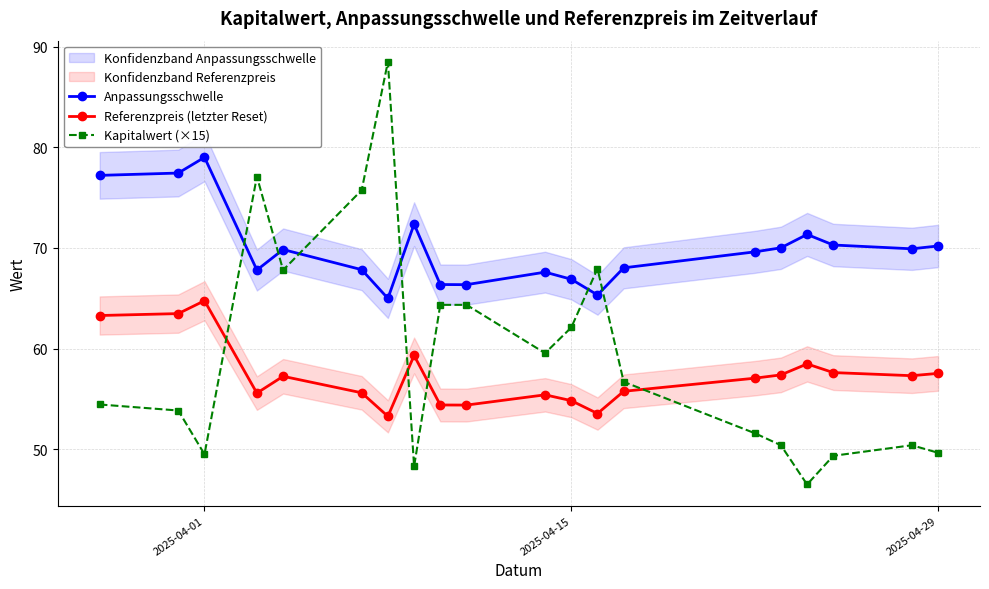

True or false: Kapitalwert (×15) has more than 0 interior local peaks.

True